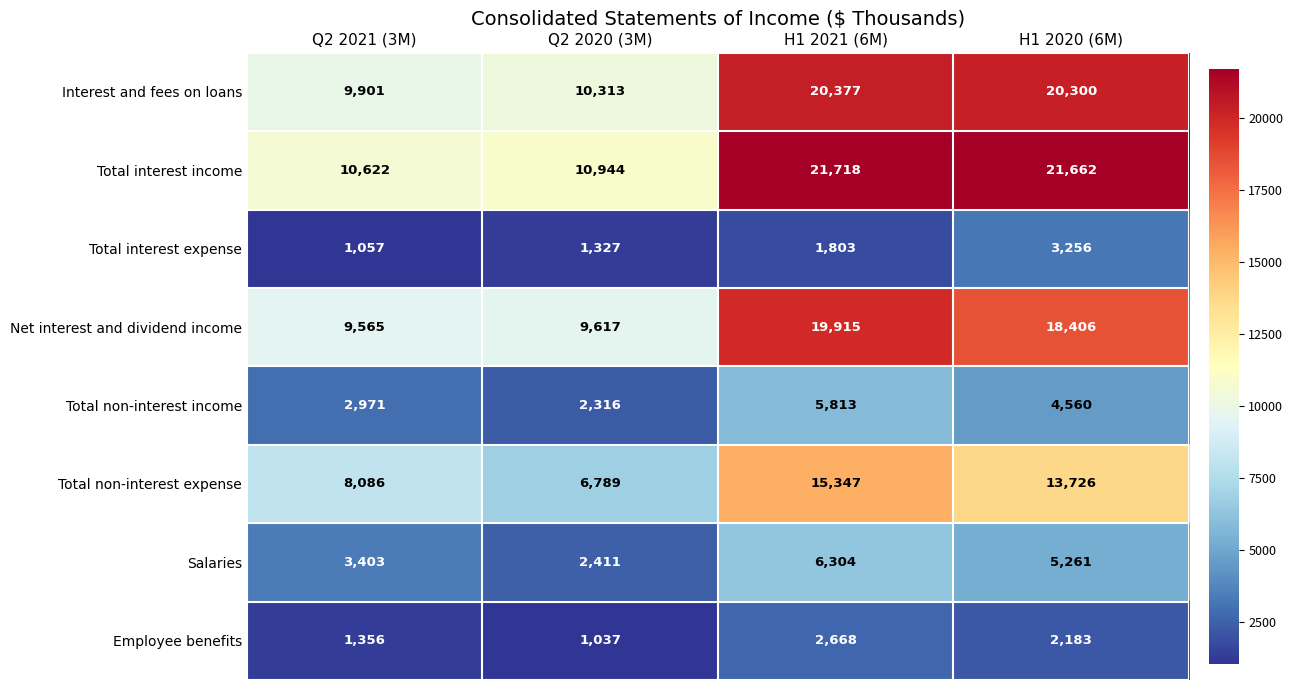

The Total non-interest expense series shows 10459 at Q2 2020 (3M). True or false?

False